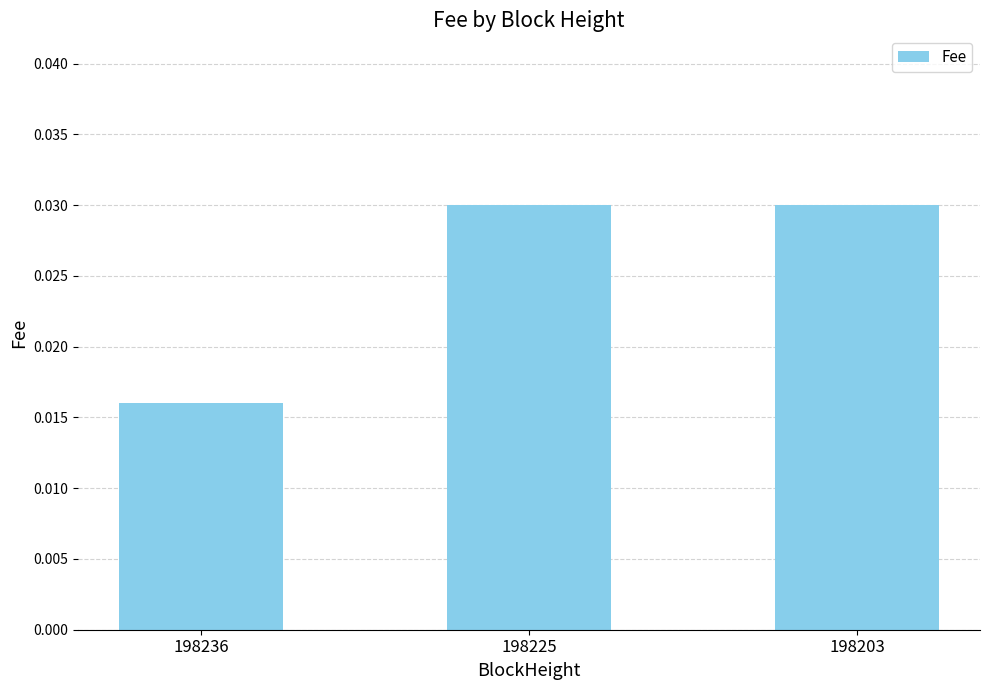

How many values are between 0 and 1?

3